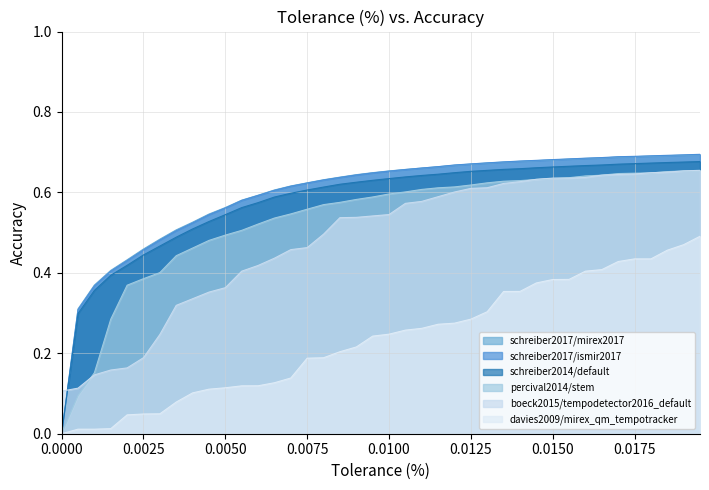

Does the chart have visible grid lines?

Yes